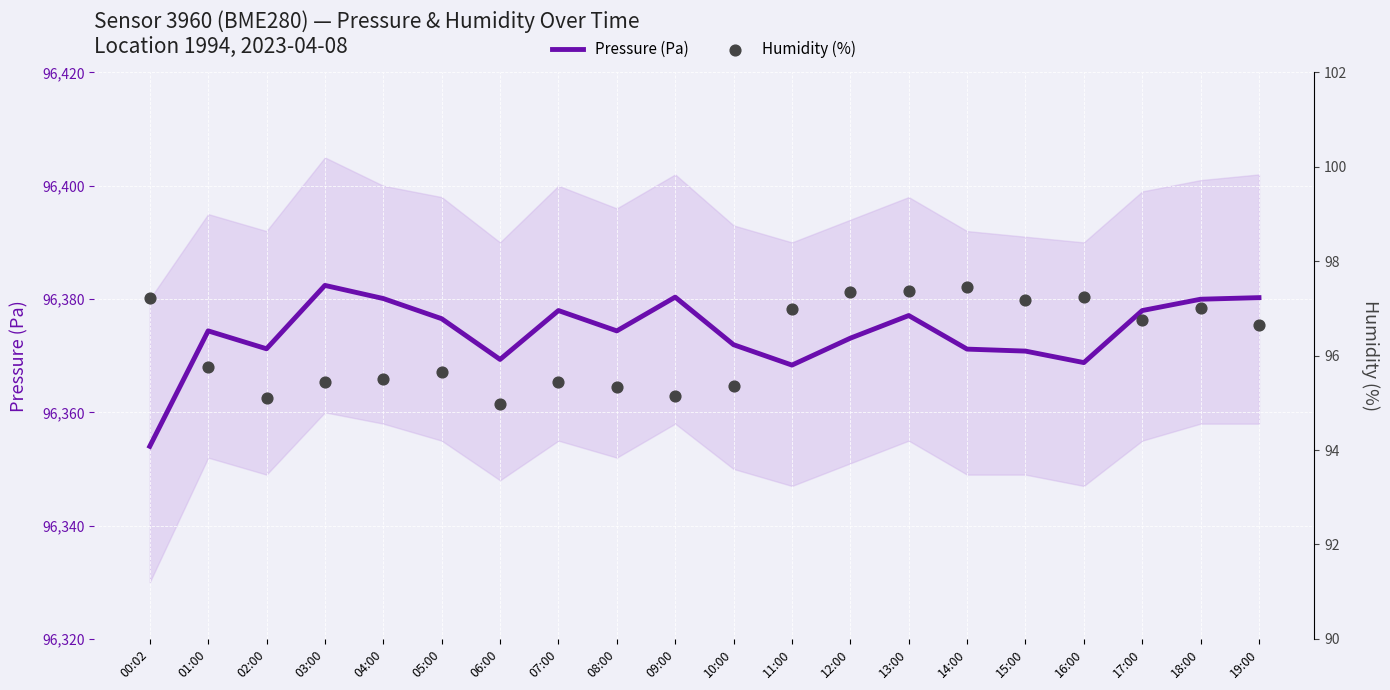

What is the total value across all series at 03:00?

96477.9